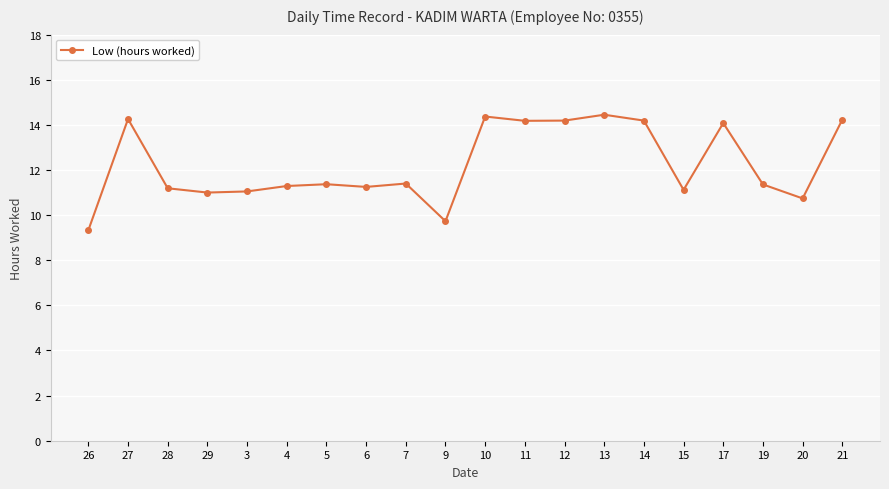

What is the average value?

12.2